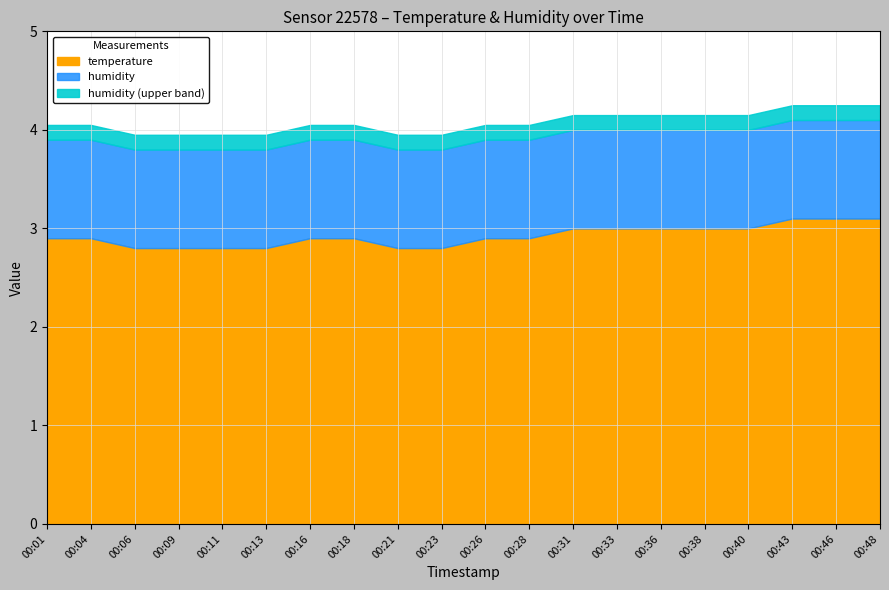

Between 00:16 and 00:46, which is larger?

00:46